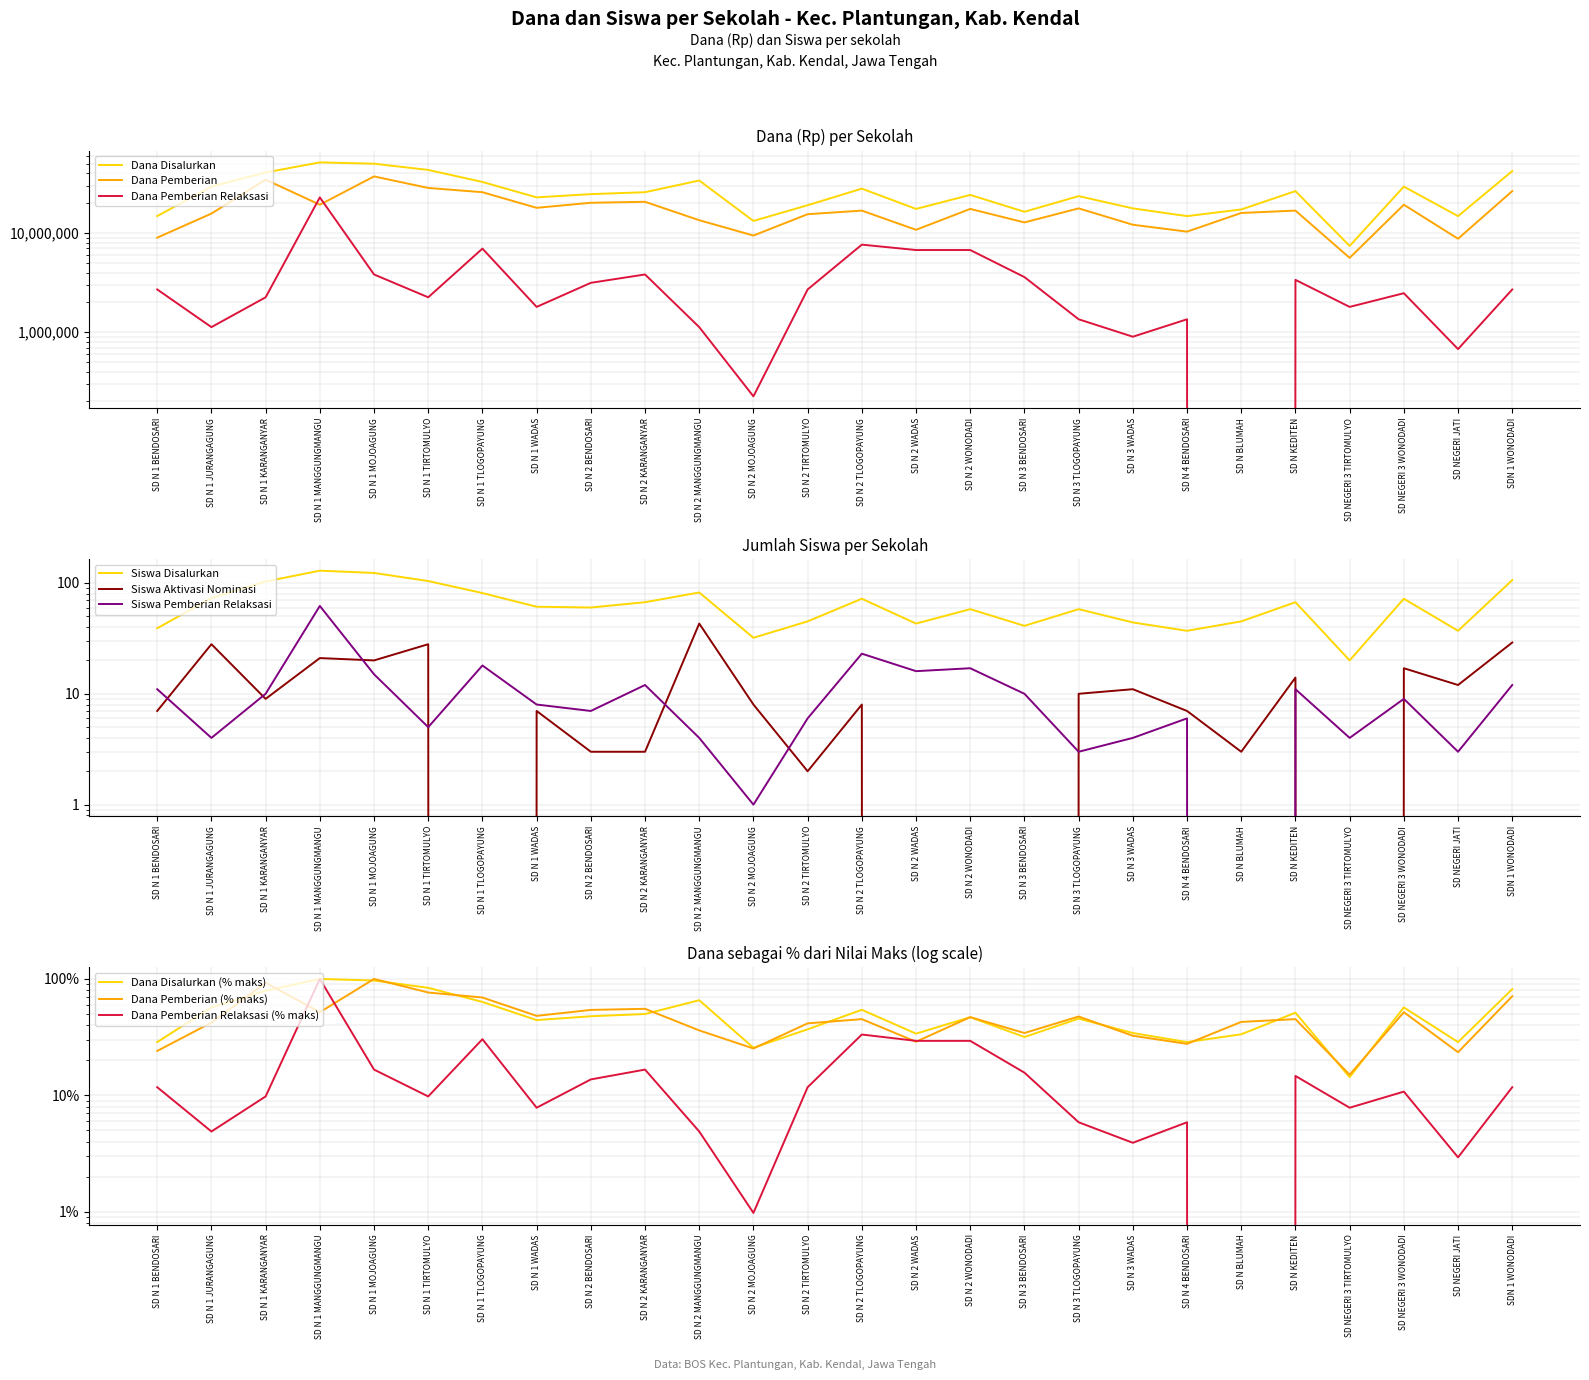

Where is the first local maximum for Dana Pemberian Relaksasi?

SD N 1 MANGGUNGMANGU